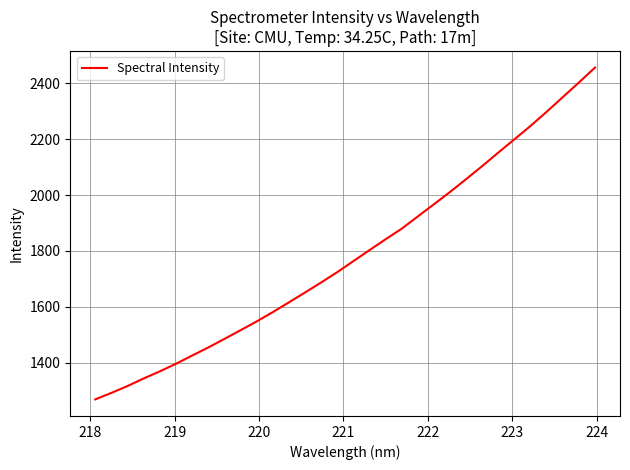

What is the difference between the maximum and minimum values?

1187.8